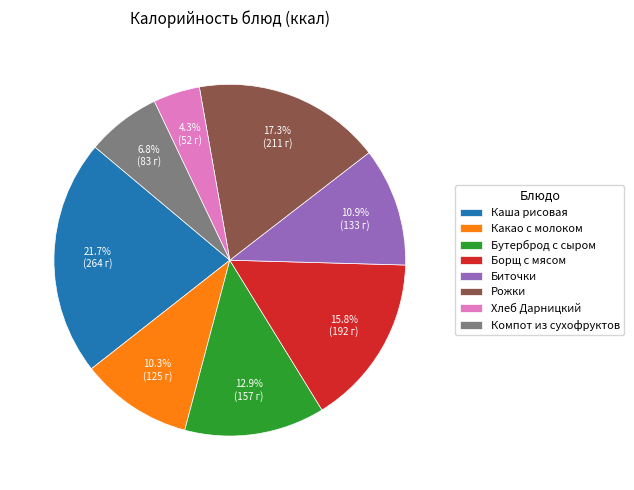

Do Рожки and Хлеб Дарницкий together represent more than half of the pie?

No